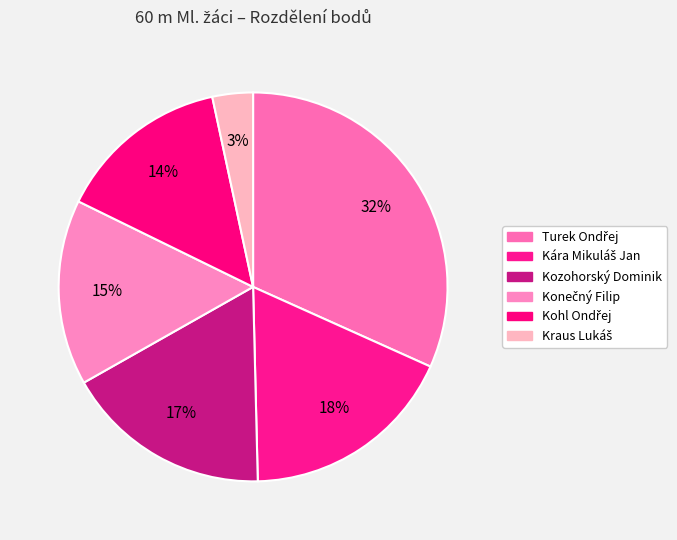

What is the change in value from Konečný Filip to Kohl Ondřej?

-15